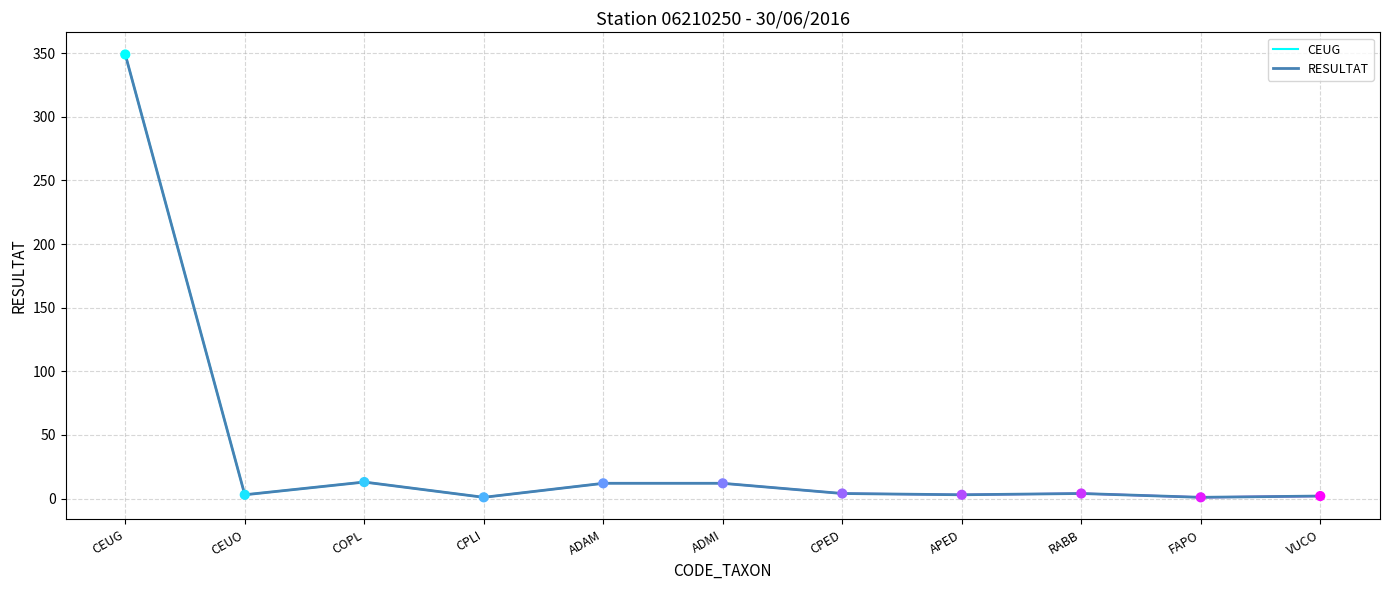

What is the change in value from ADMI to CPED?

-8